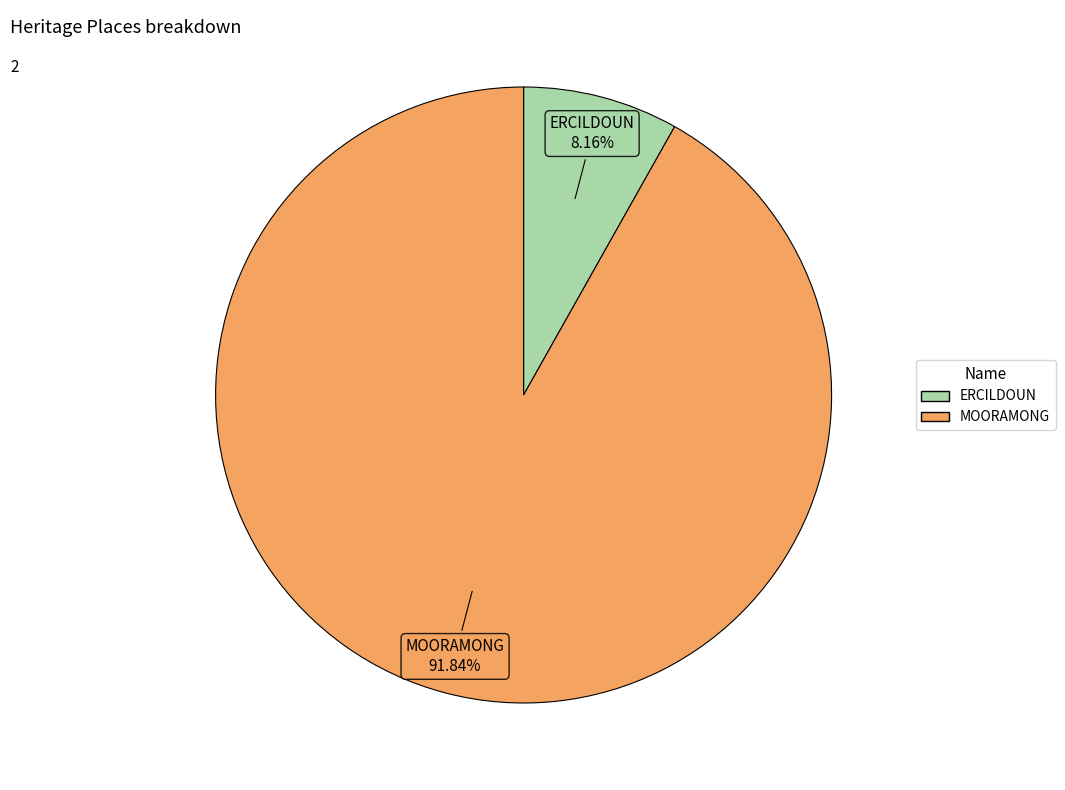

To the nearest percent, what is the difference between the largest and smallest slice percentages?

84%